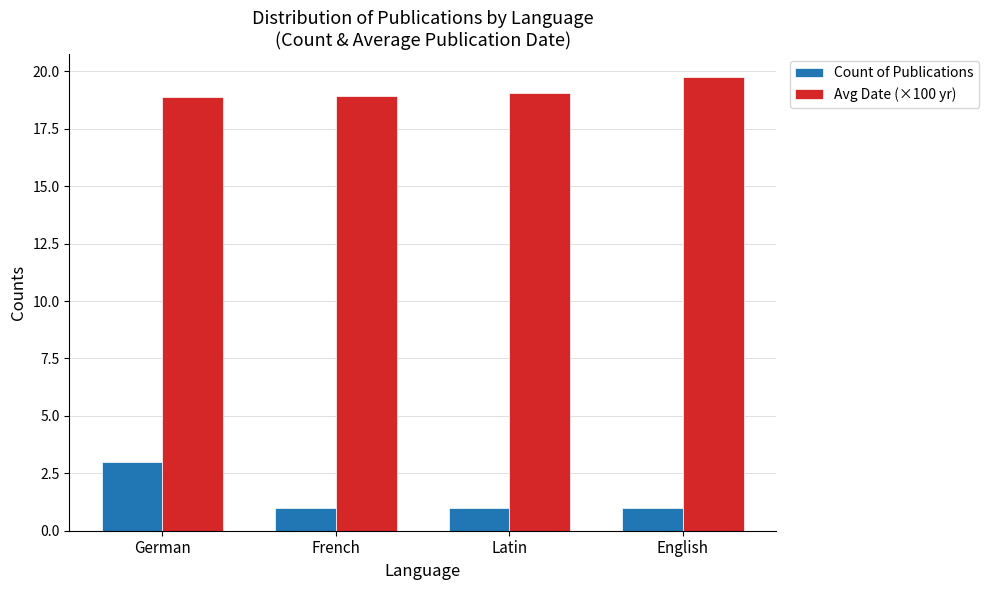

Count the Count of Publications values in the range 1 to 3.

4